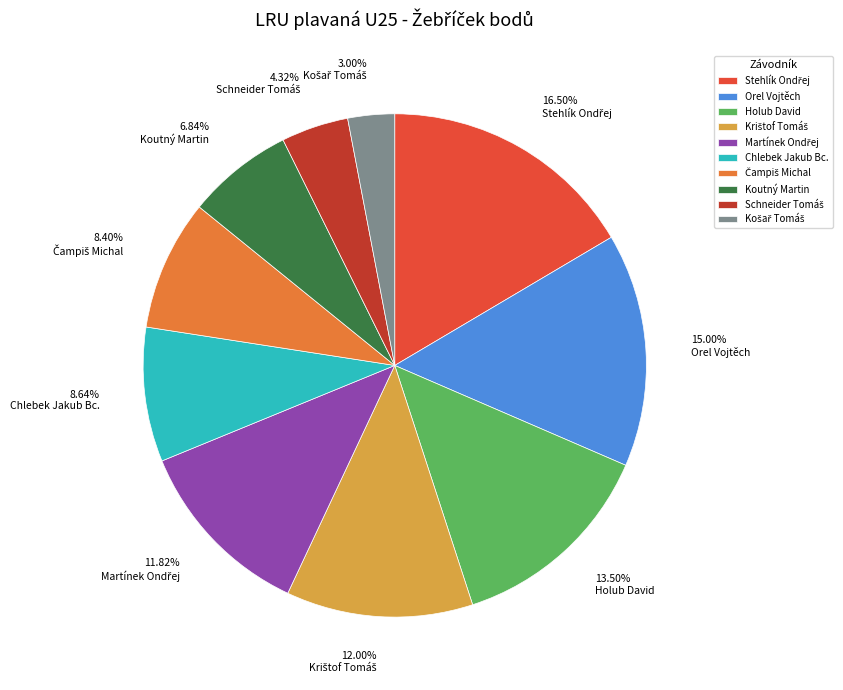

Which has a higher value, 6.84% Koutný Martin or 13.50% Holub David?

13.50% Holub David